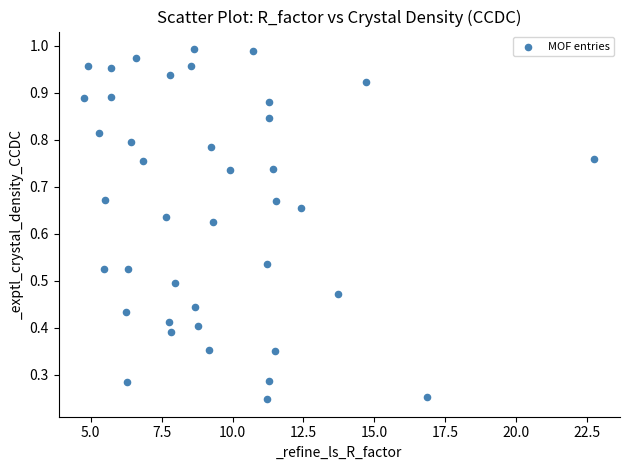

What is the range of X values (max minus min)?

18.0